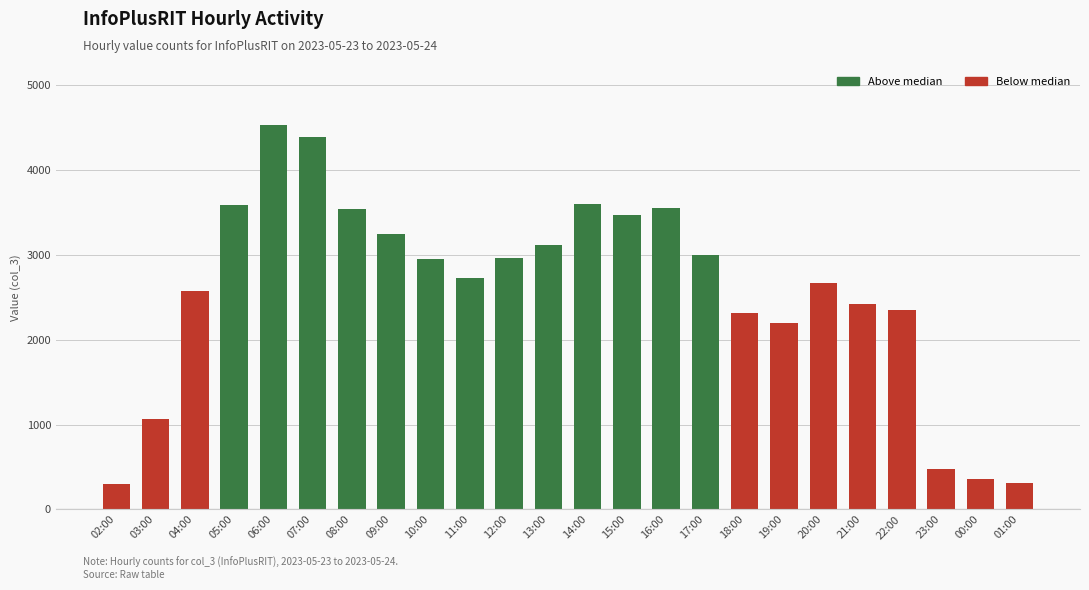

Between 10:00 and 05:00, which is larger?

05:00